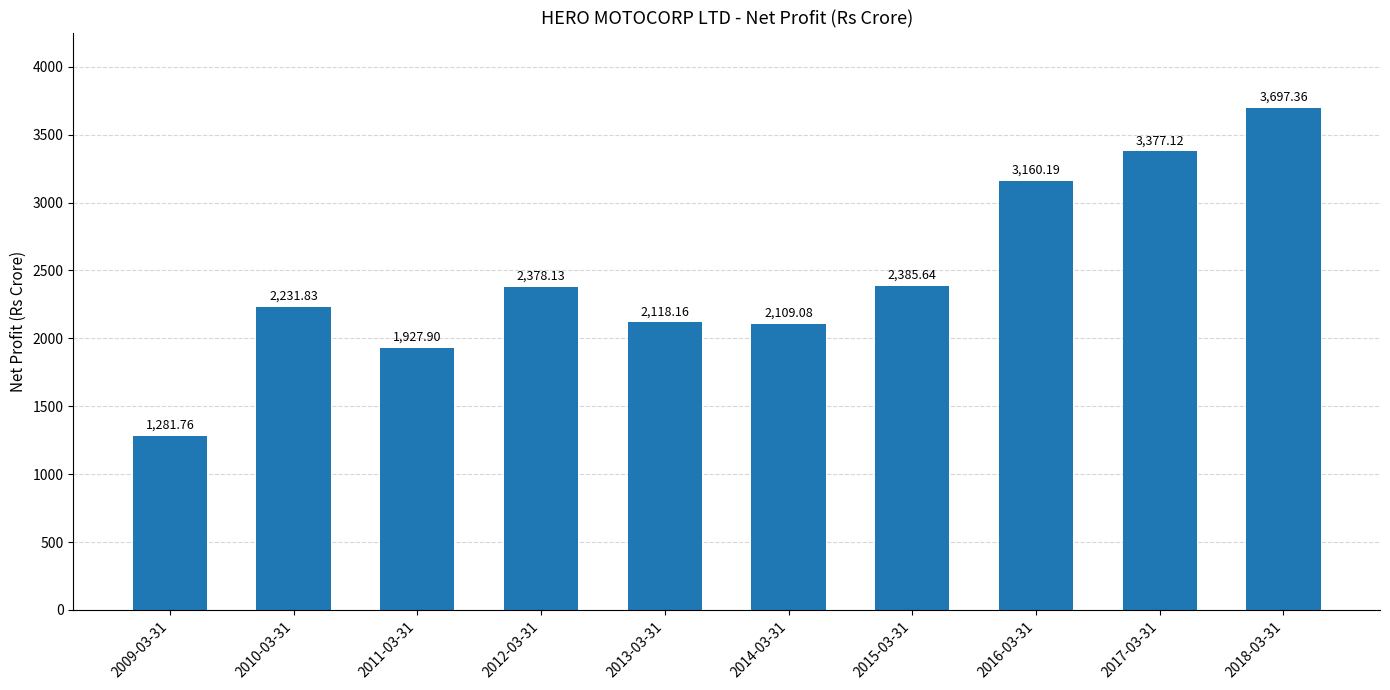

Reading left to right, extract all data points from this chart.

1281.8	2231.8	1927.9	2378.1	2118.2	2109.1	2385.6	3160.2	3377.1	3697.4